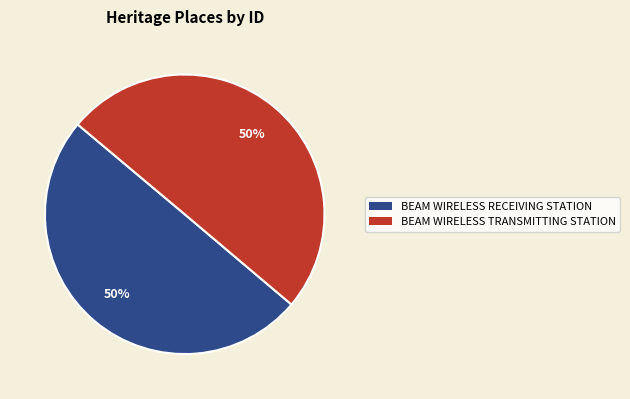

To the nearest percent, what is the average slice percentage?

50%